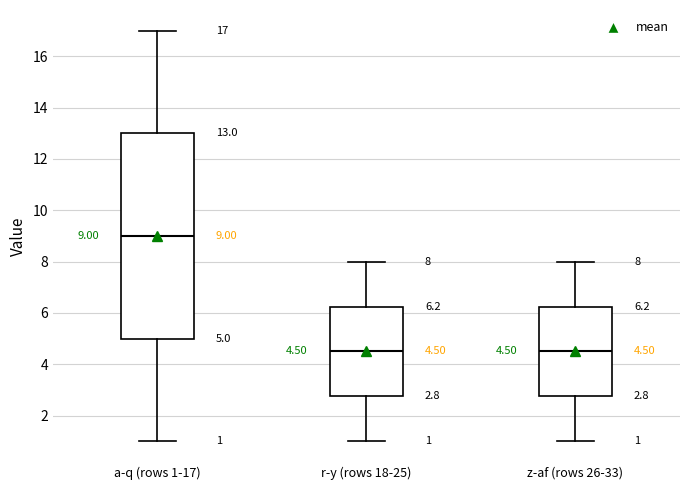

Which box is the tallest, from its lower edge to its upper edge?

a-q (rows 1-17)